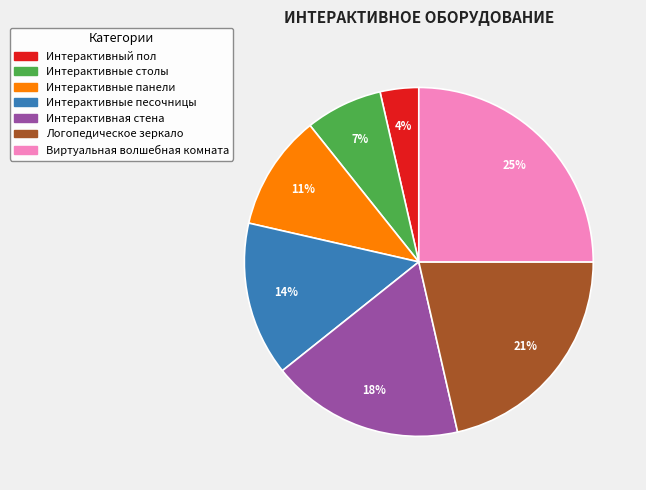

To the nearest percent, what portion does Интерактивная стена represent?

18%